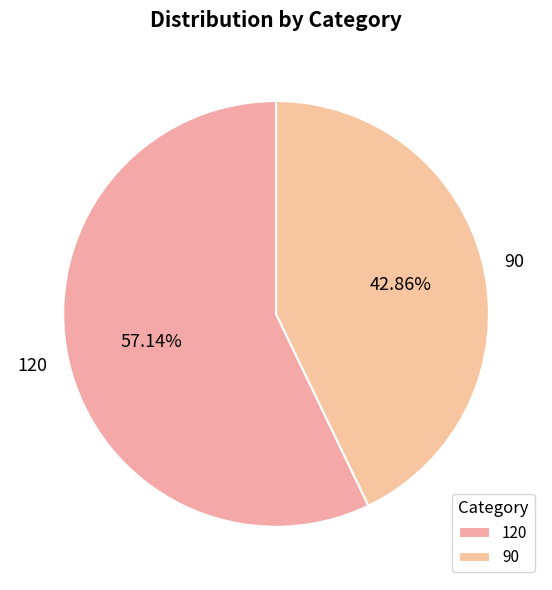

To the nearest percent, what is the difference between the largest and smallest slice percentages?

14%